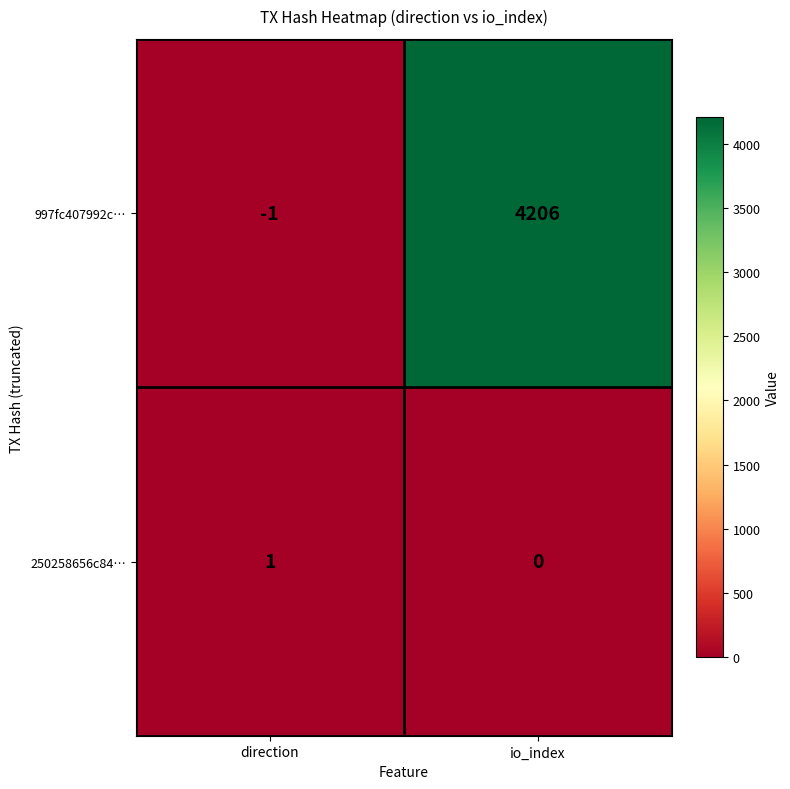

Reading right to left, extract all data points from this chart.

997fc407992c…: io_index=4206	direction=-1
250258656c84…: io_index=0	direction=1